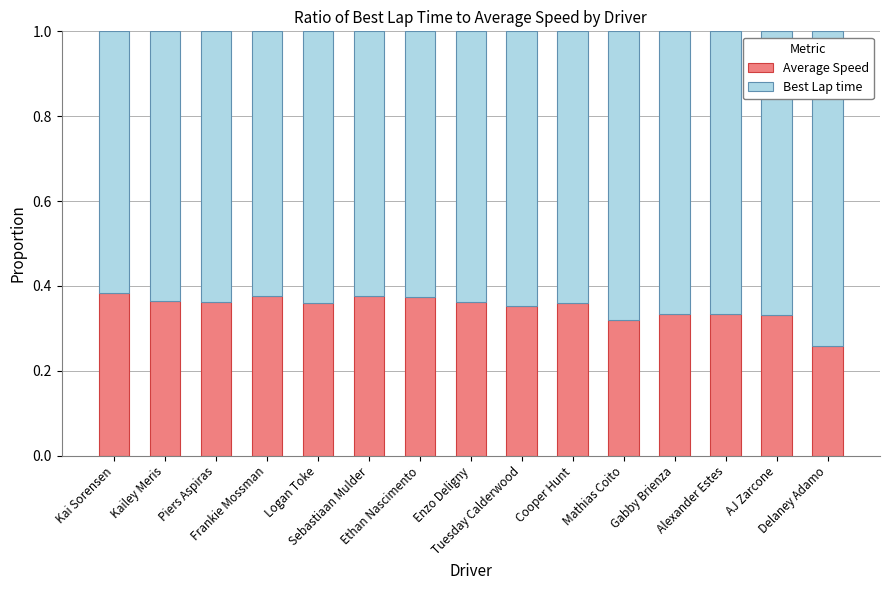

Does the chart contain any negative values?

No